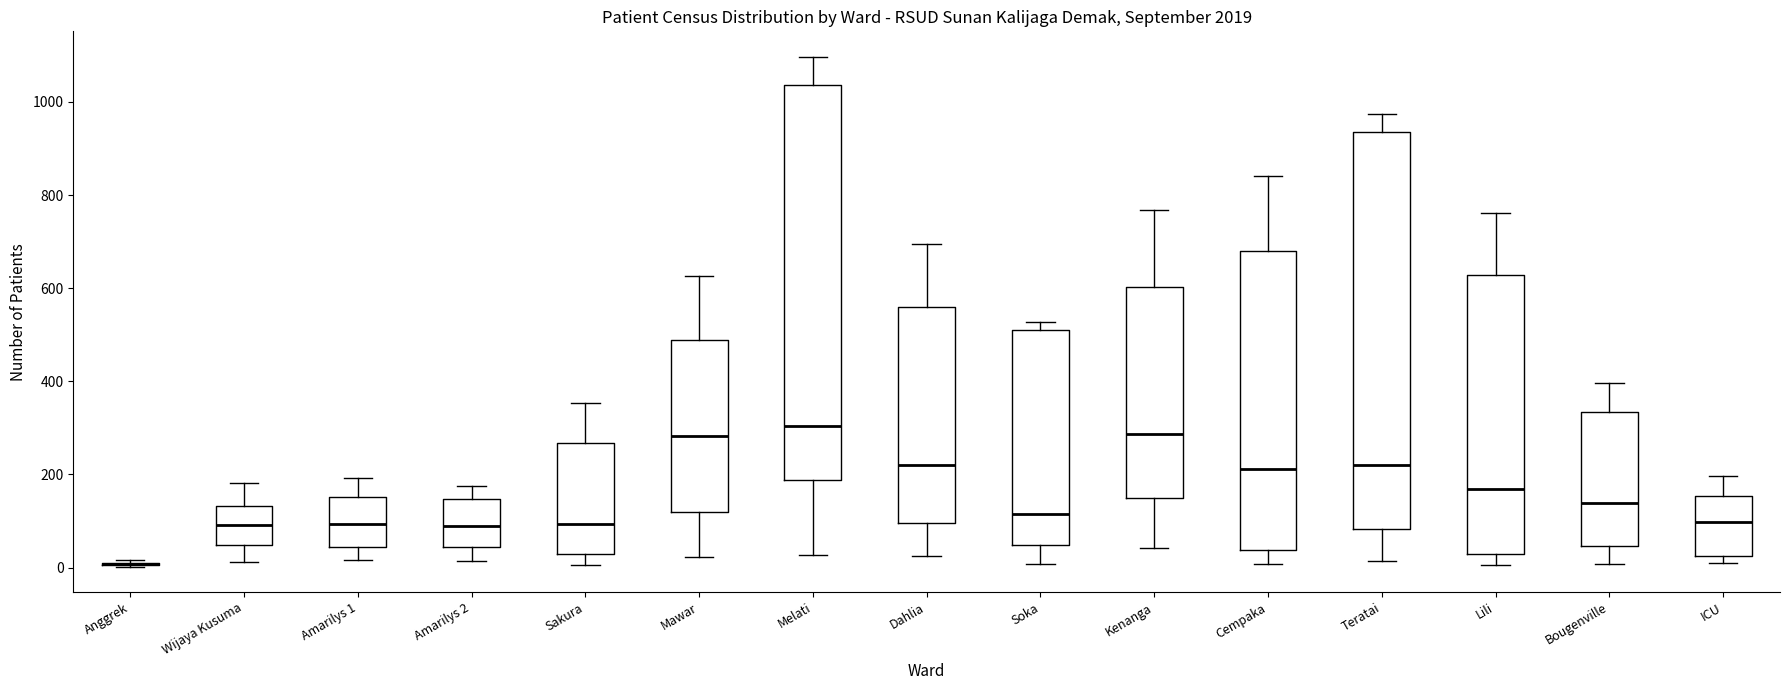

Where does the median line of the box for Kenanga sit on the y-axis? The values are not printed on the chart, so give them approximately, as read against the axis.

280